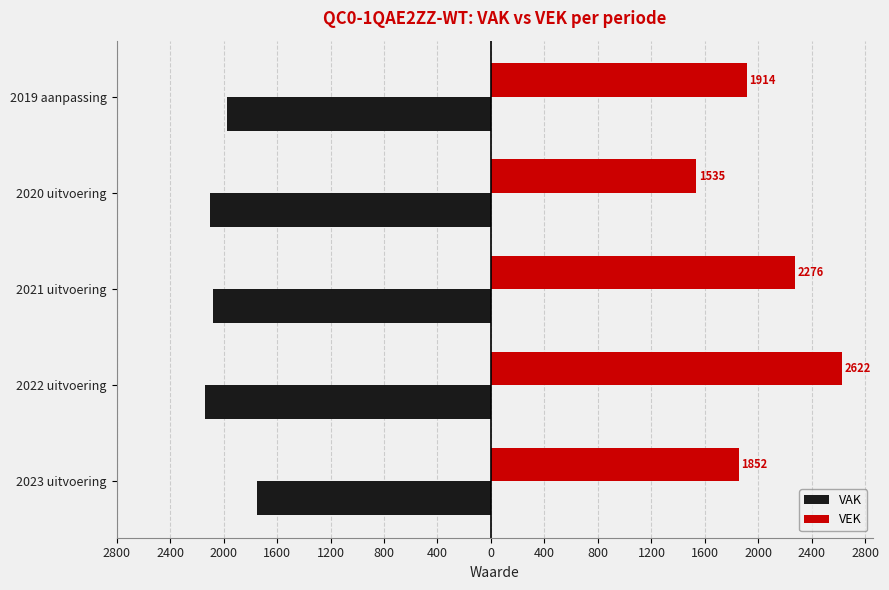

What are all the series names shown in the legend?

VAK, VEK